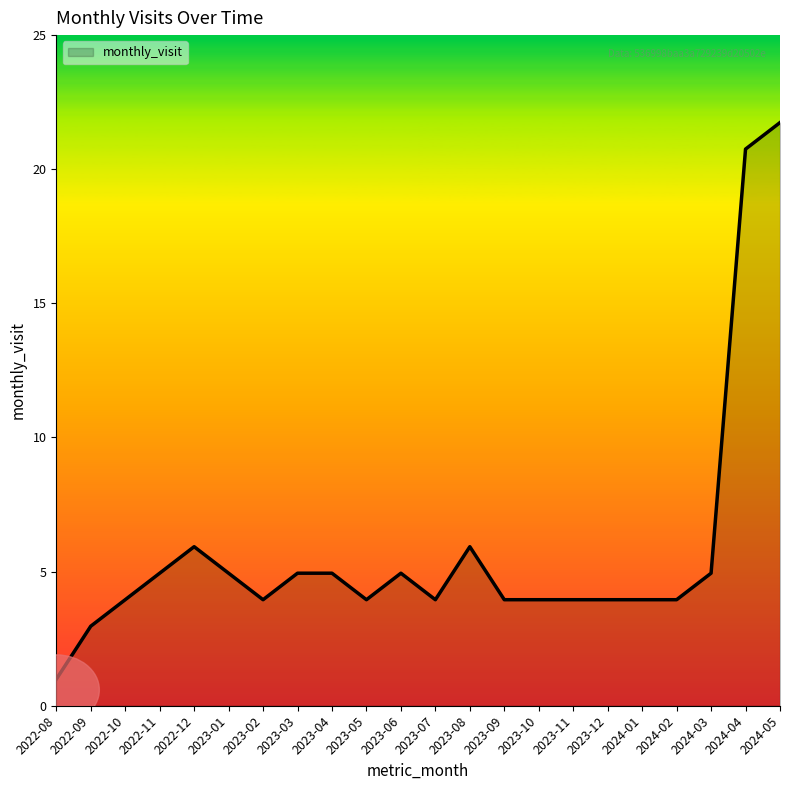

Is this an area chart (filled region under the line)?

Yes